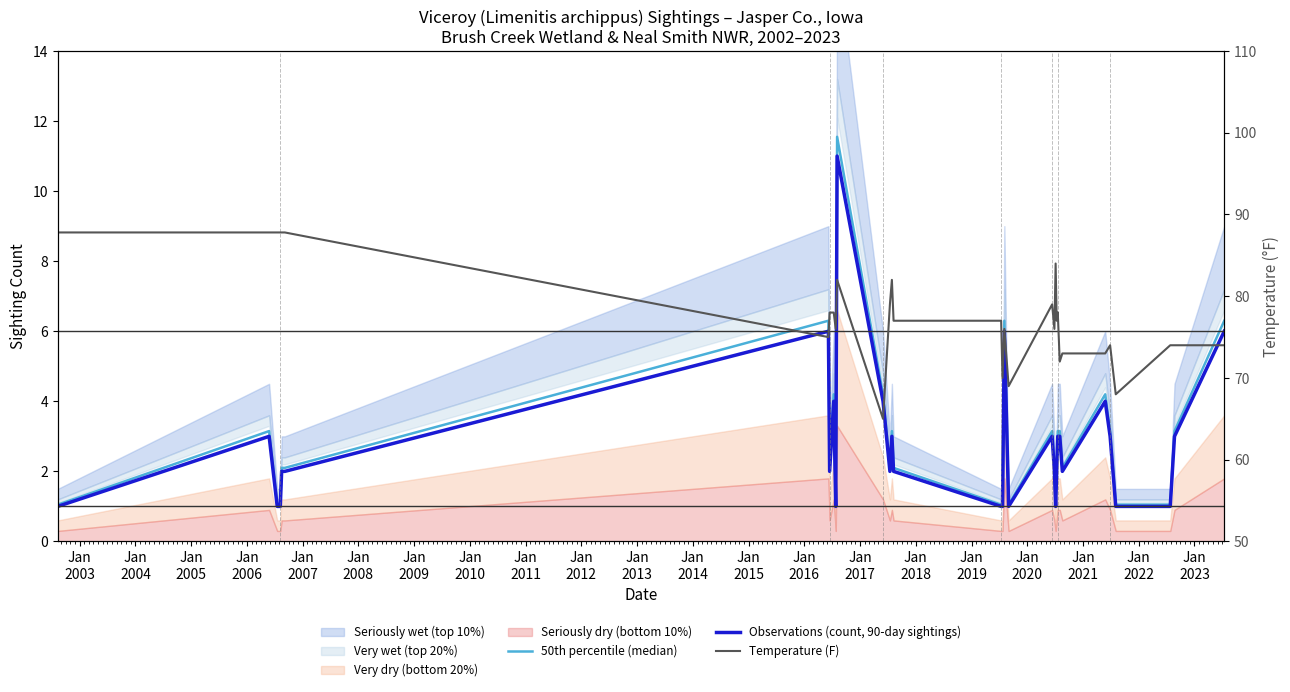

Which series has the largest range (max minus min)?

Temperature (F)